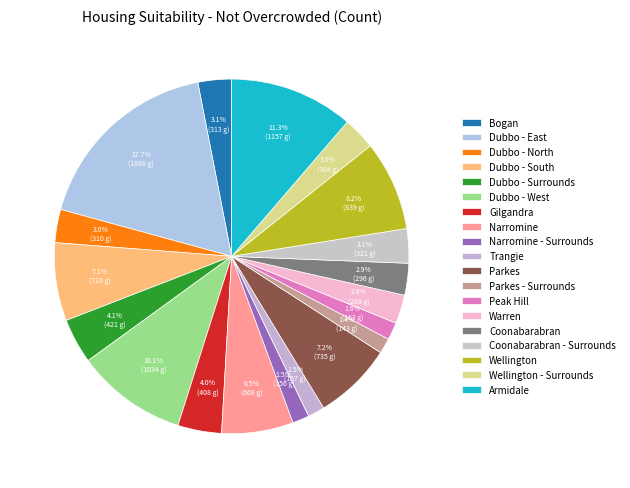

To the nearest percent, what is the combined percentage of Armidale and Coonabarabran - Surrounds?

14%